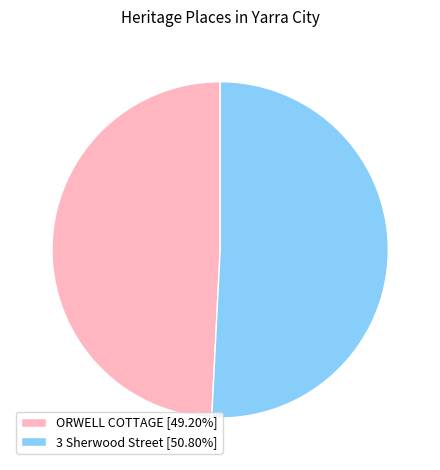

Rank the categories by value from lowest to highest.

ORWELL COTTAGE, 3 Sherwood Street